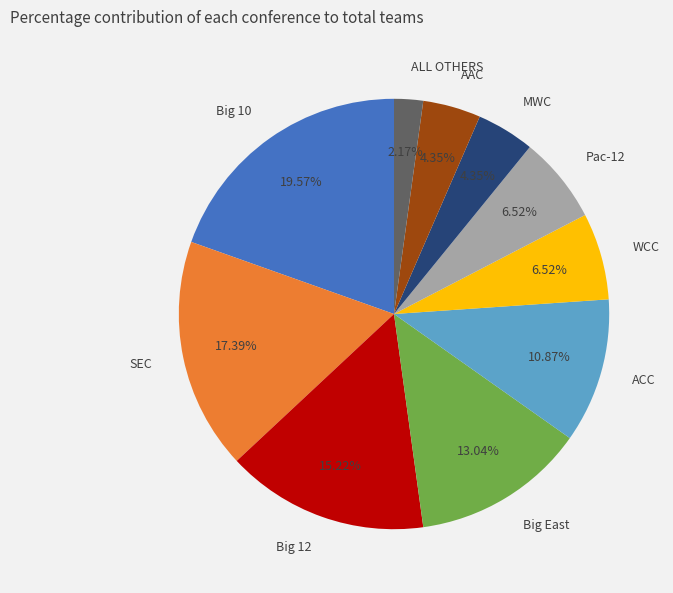

To the nearest percent, what is the difference between the largest and smallest slice percentages?

17%